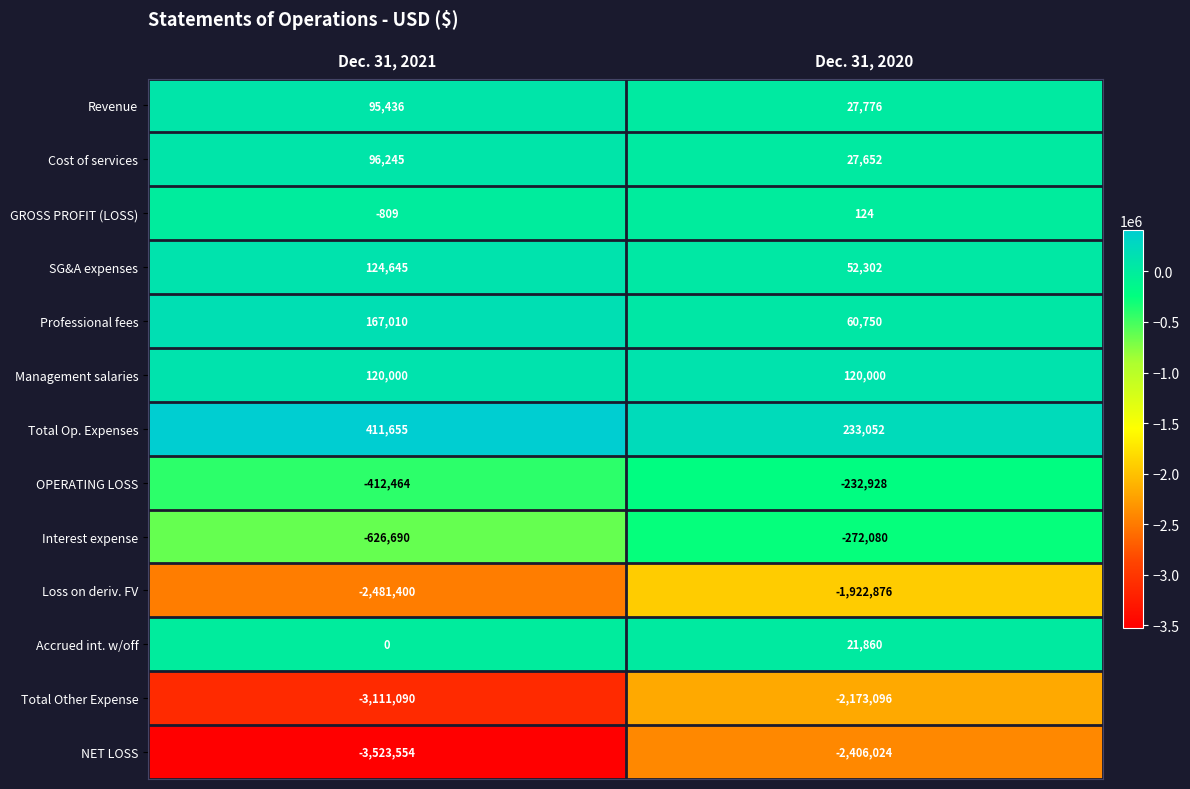

Is it true that NET LOSS equals -839836 at Dec. 31, 2020?

False